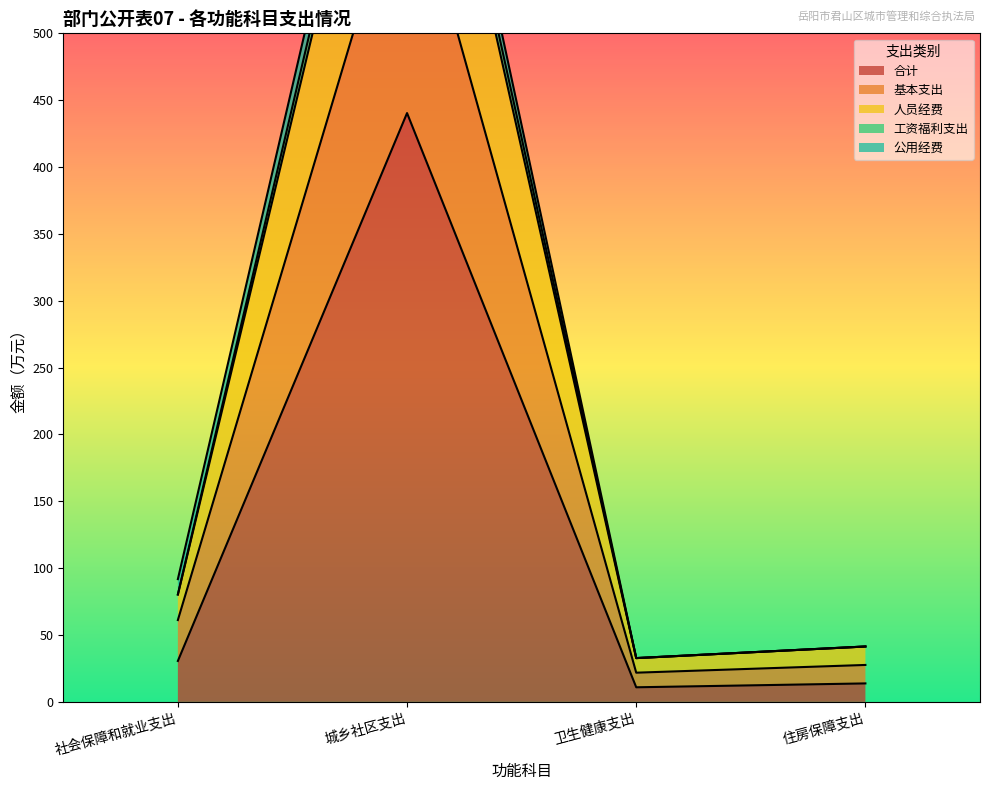

The 工资福利支出 series shows 41.4 at 住房保障支出. True or false?

True